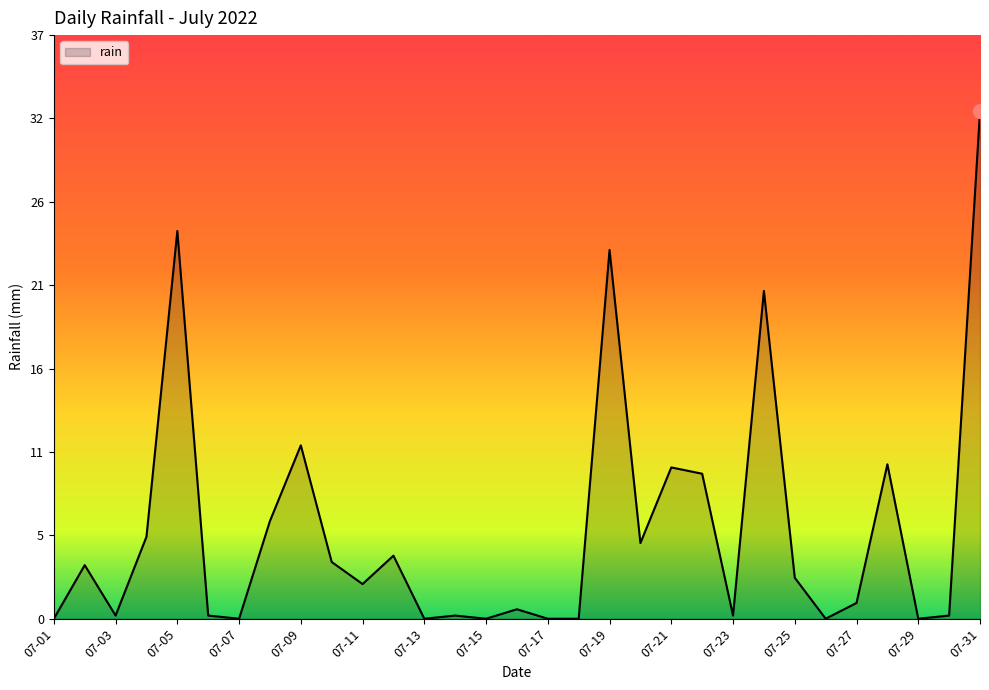

Is this an area chart (filled region under the line)?

Yes